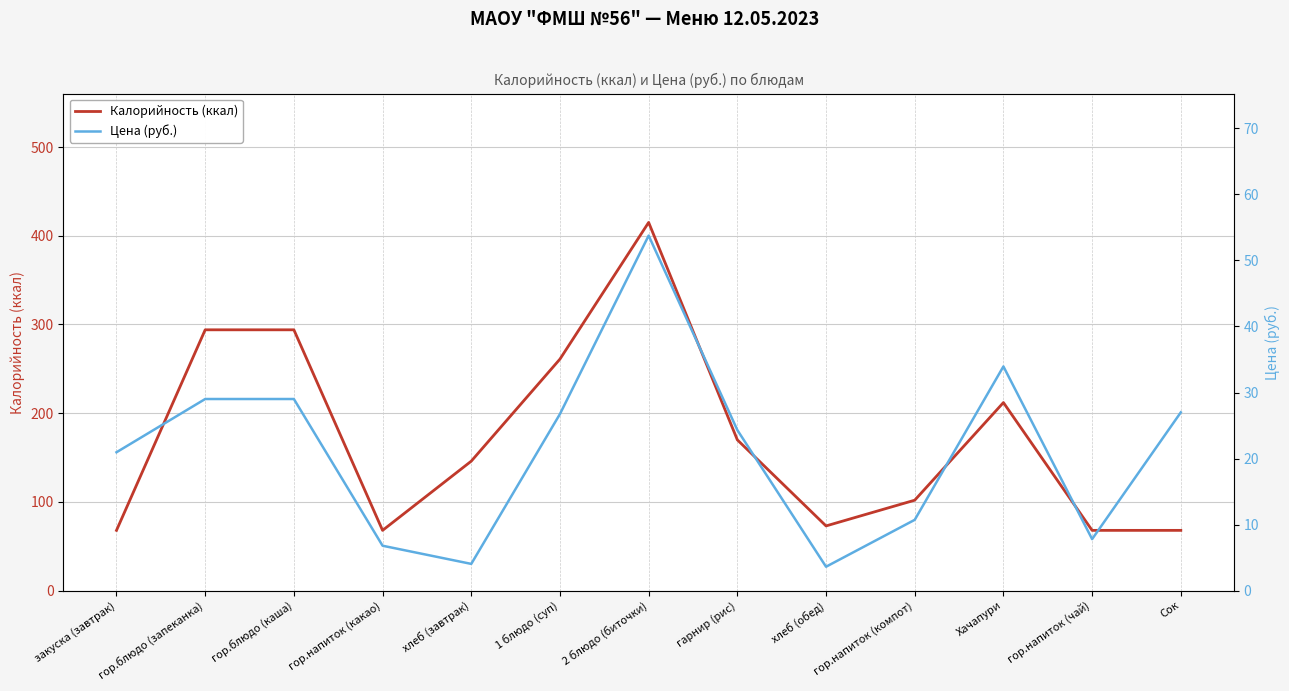

How many data points in Цена (руб.) are above 24?

7